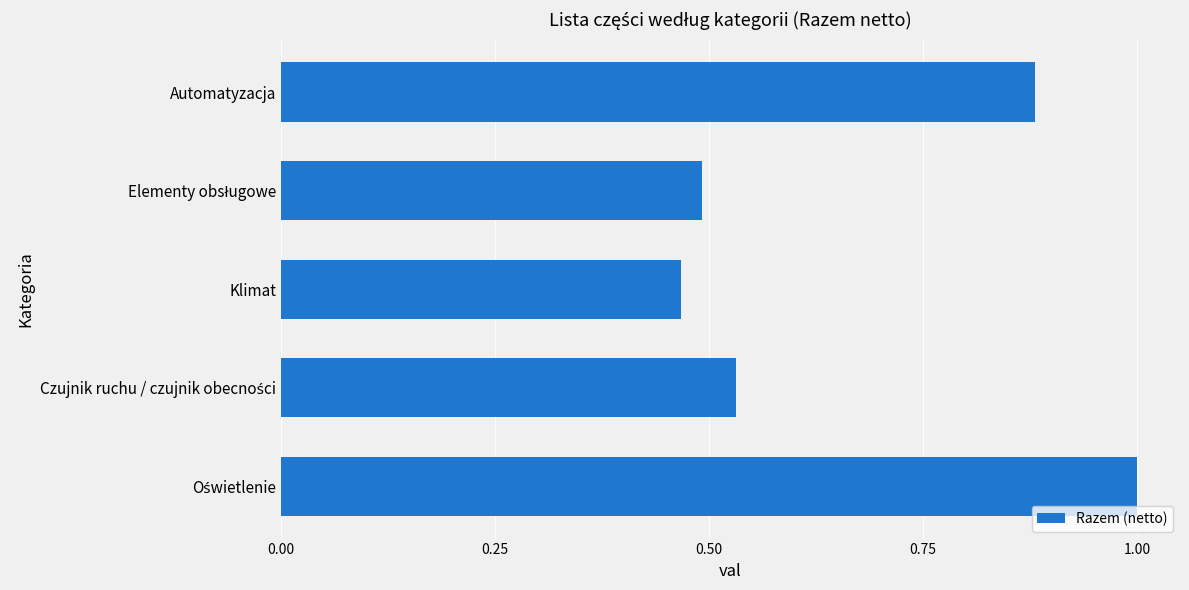

What is the sum of all values?

3.4